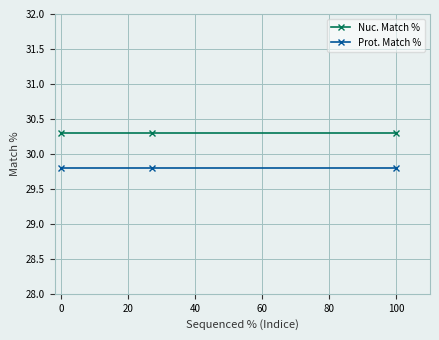

Does the chart display data point markers on the line(s)?

Yes